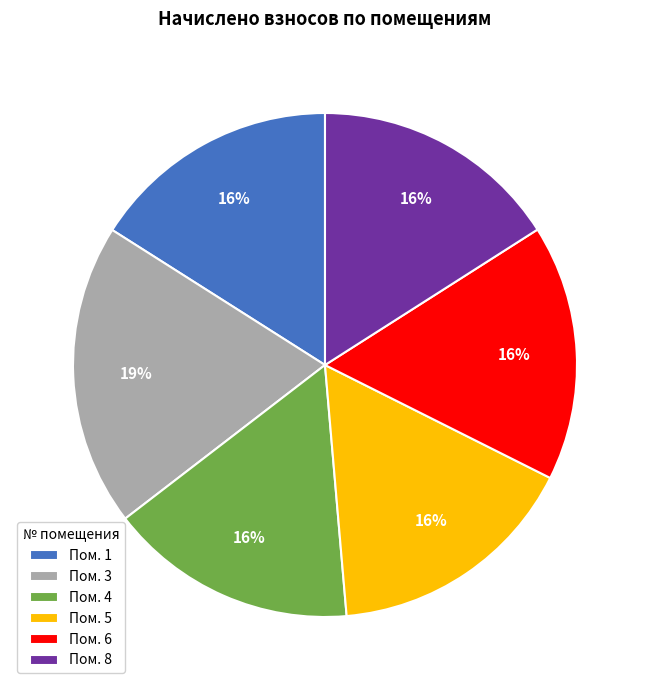

Does any single category account for the majority?

No